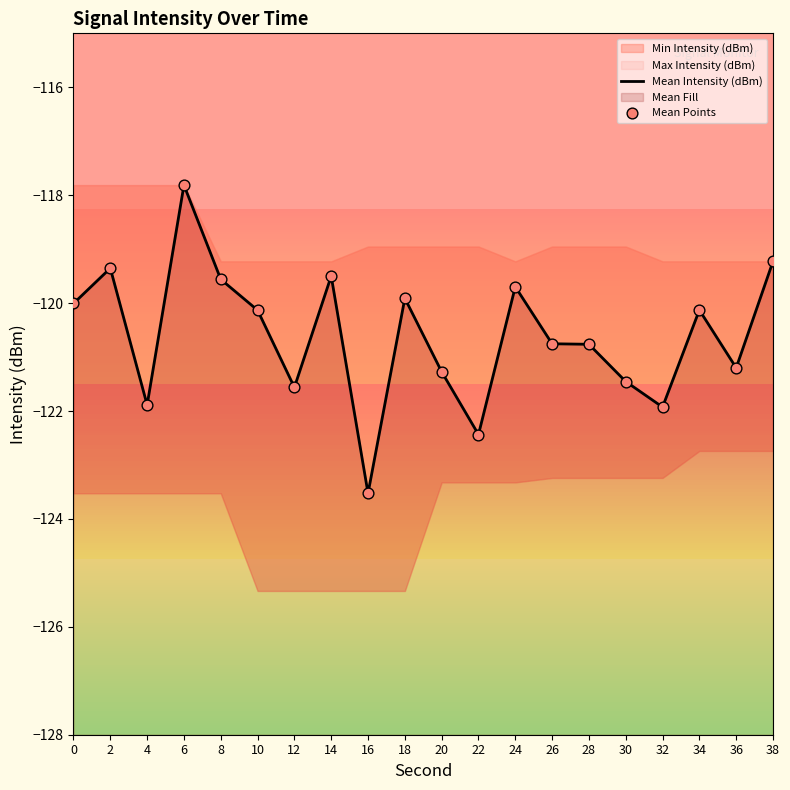

Which series has the widest spread of Y values?

Mean Intensity (dBm)